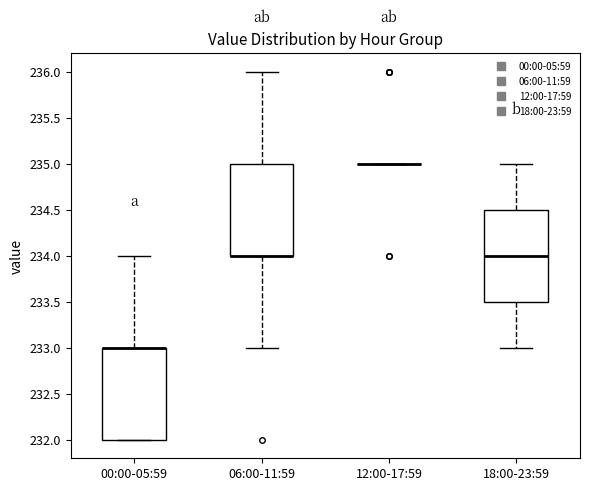

Reading left to right, read every box against the y-axis: the position of its median line, the range the box covers, and the ends of its whiskers. The values are not printed on the chart, so give them approximately, as read against the axis.

00:00-05:59: median 233.0 (drawn on the box's upper edge), box 232.0 to 233.0, whiskers 232.0 to 234.0
06:00-11:59: median 234.0 (drawn on the box's lower edge), box 234.0 to 235.0, whiskers 233.0 to 236.0
12:00-17:59: box collapsed to a line at 235.0, whiskers 235.0 to 235.0
18:00-23:59: median 234.0, box 233.5 to 234.5, whiskers 233.0 to 235.0